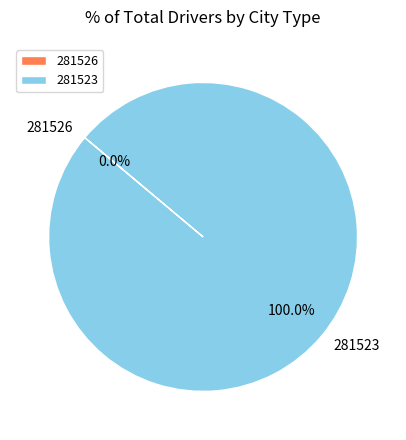

What percentage do 281526 and 281523 together represent?

100.0%